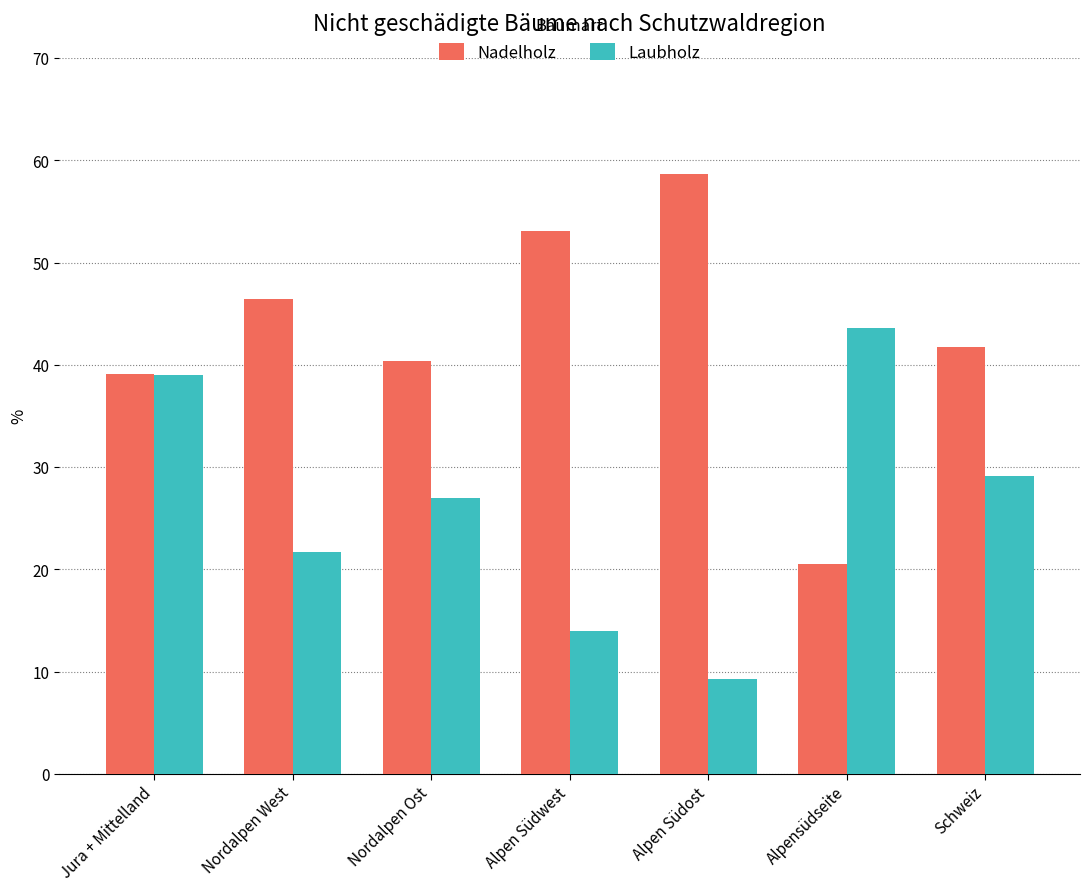

How many Laubholz values are between 14 and 39?

5